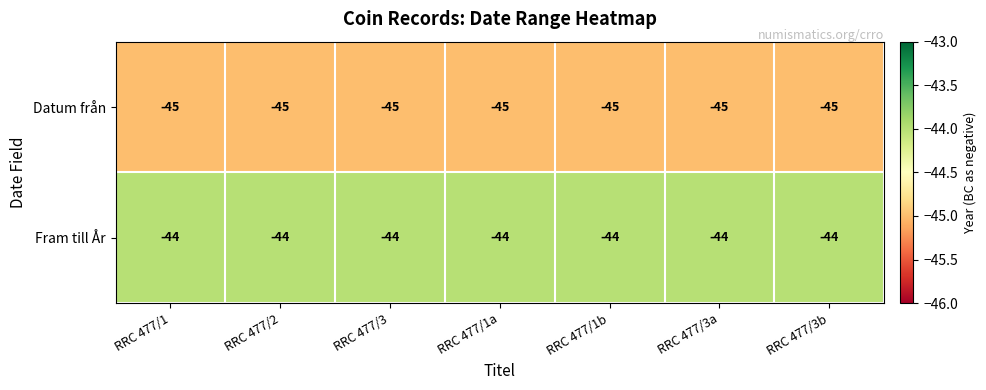

What is the sum of the Datum från values at RRC 477/1 and RRC 477/1b?

-90